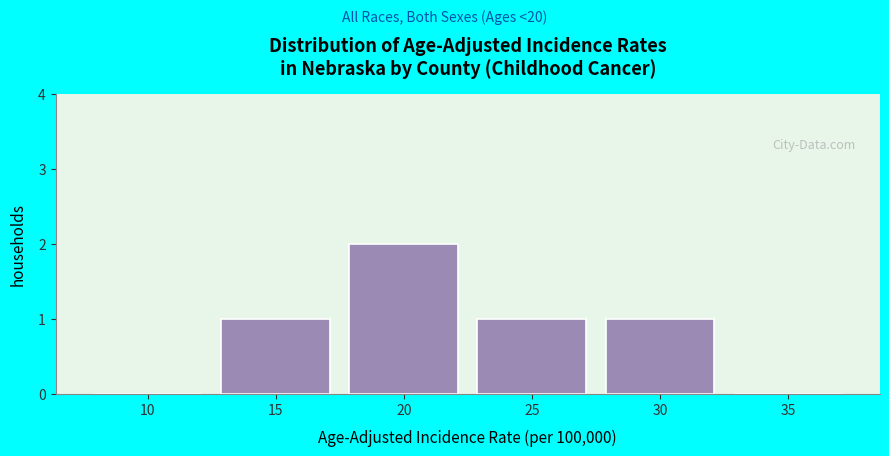

Reading left to right, transcribe all the data shown in this chart.

10=0	15=1	20=2	25=1	30=1	35=0